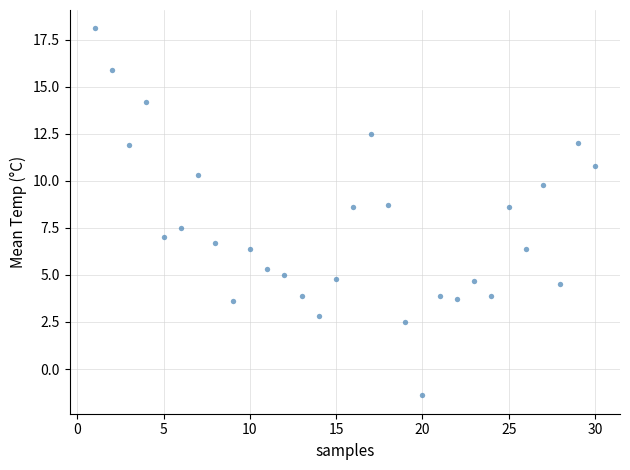

What is the range of X values (max minus min)?

29.0